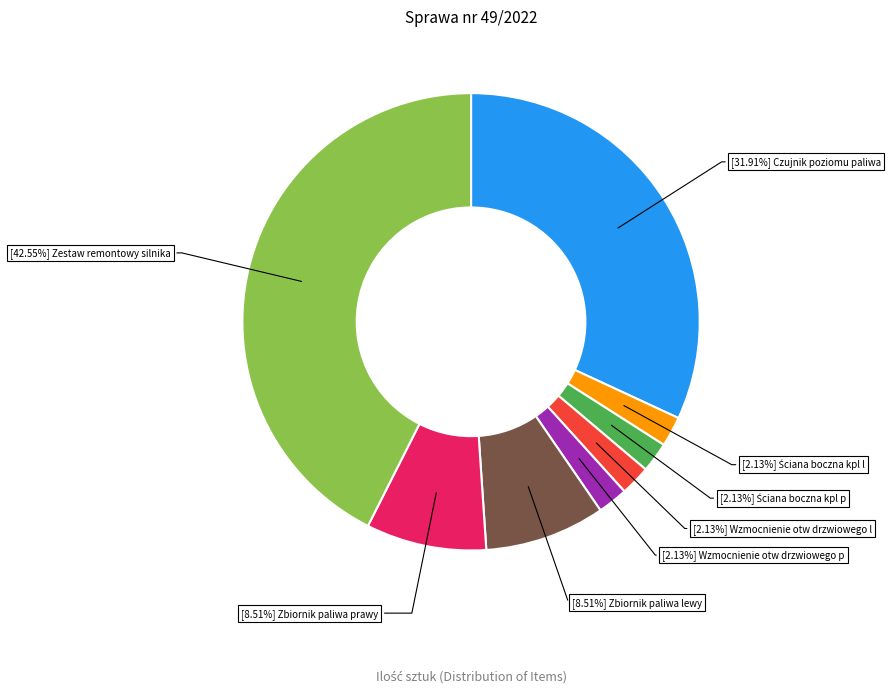

Is there a majority slice in this chart?

No